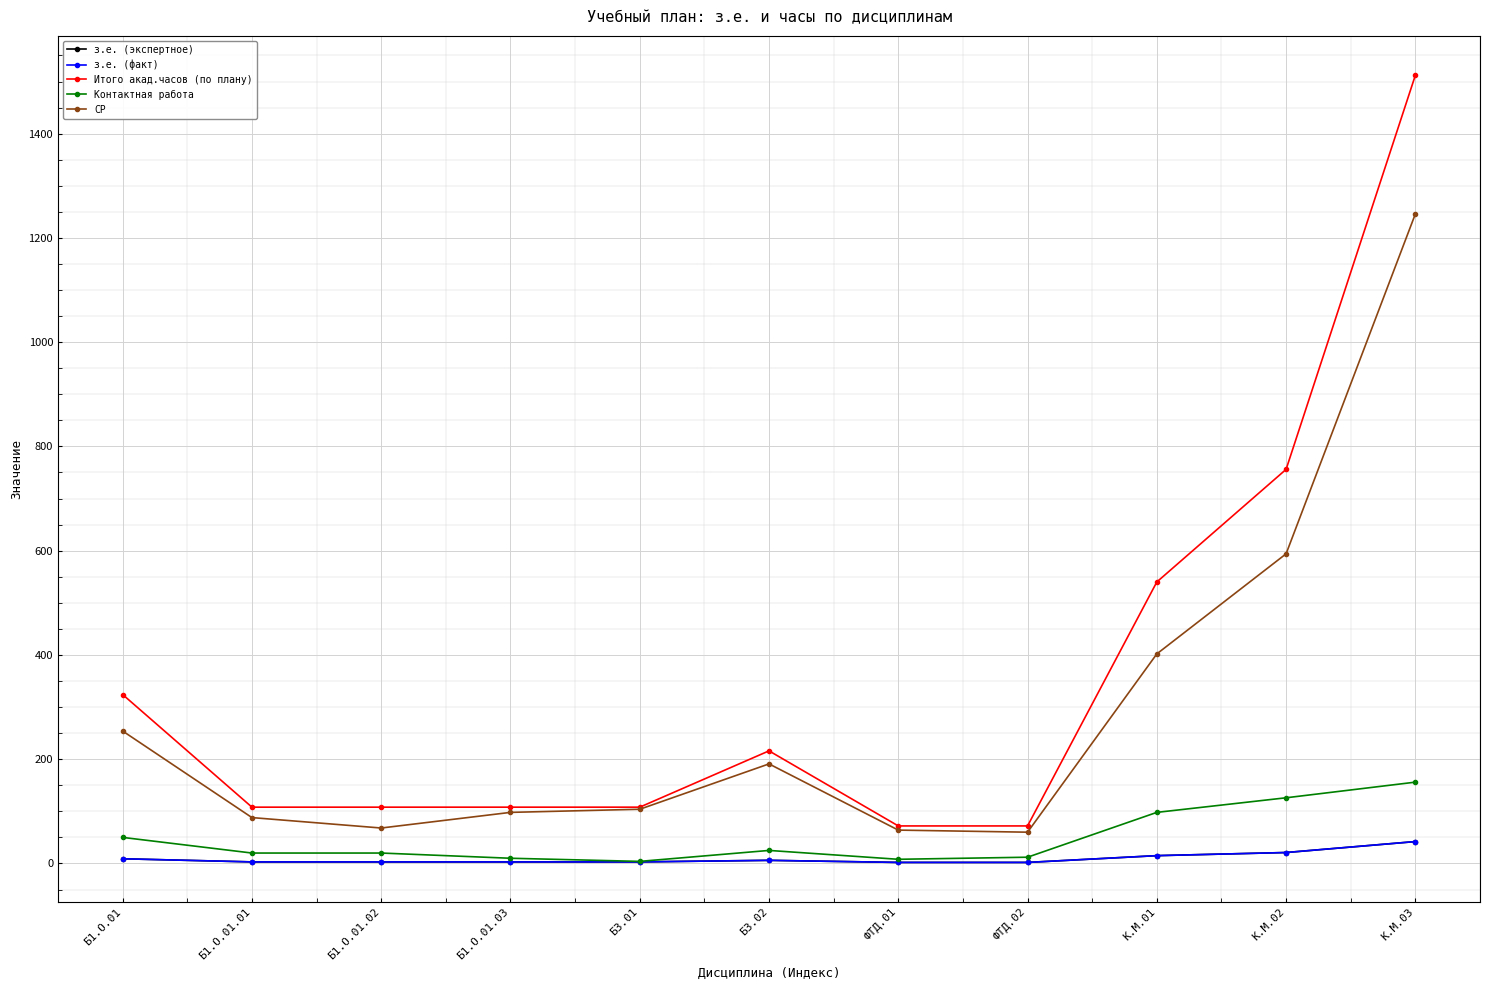

Reading right to left, extract all data points from this chart.

з.е. (экспертное): 42	21	15	2	2	6	3	3	3	3	9
з.е. (факт): 42	21	15	2	2	6	3	3	3	3	9
Итого акад.часов (по плану): 1512	756	540	72	72	216	108	108	108	108	324
Контактная работа: 156	126	98	12	8	25	4	10	20	20	50
СР: 1246	594	402	60	64	191	104	98	68	88	254